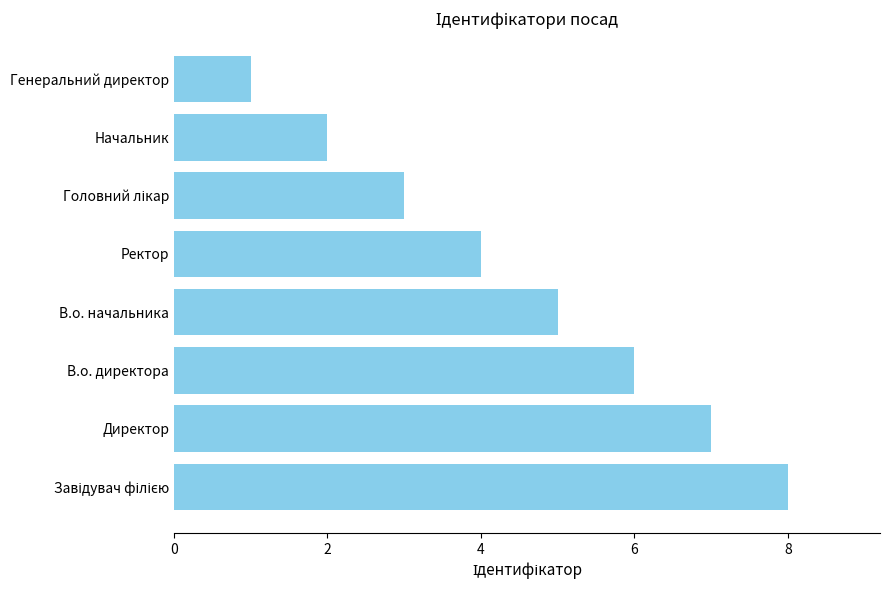

What is the smallest value displayed?

1